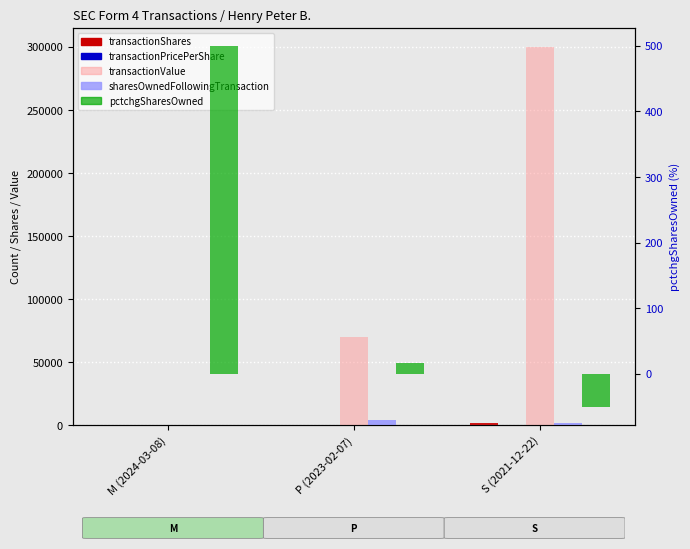

How many distinct data groups are displayed?

5